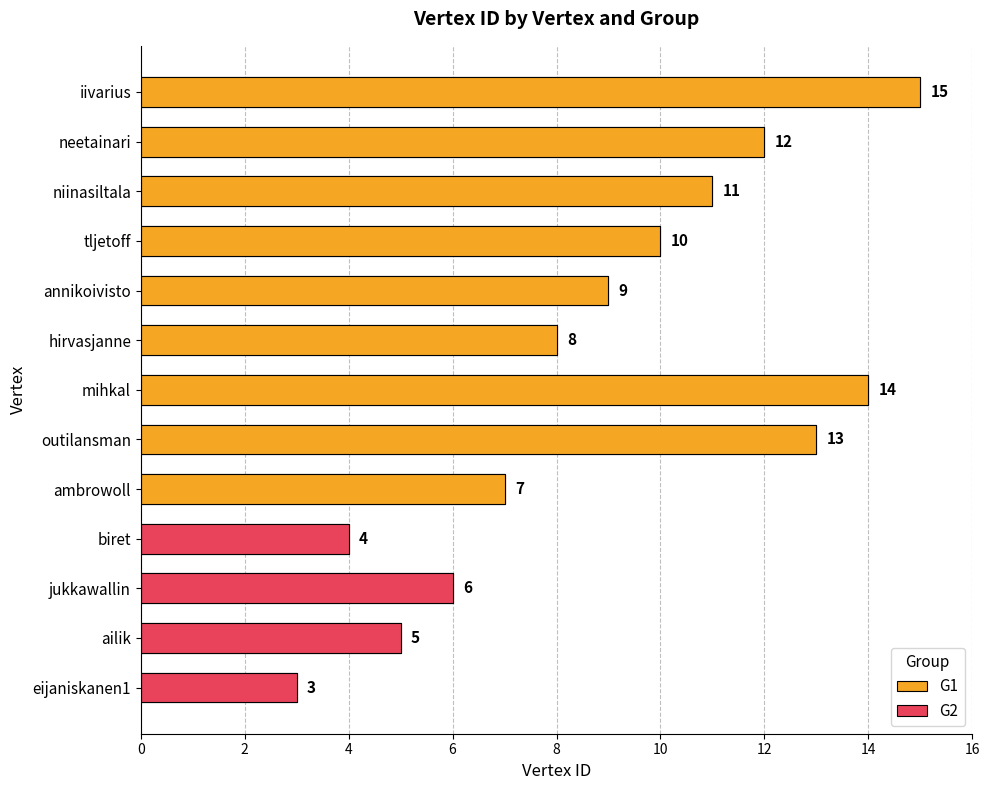

What is the difference between the values at ambrowoll and annikoivisto?

2